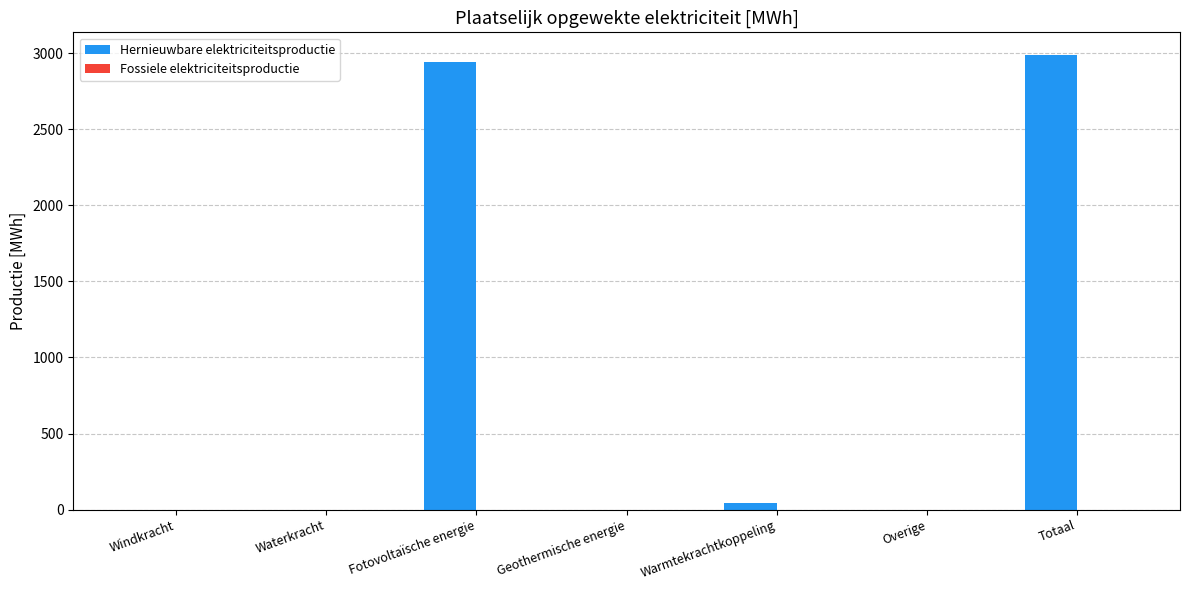

True or false: the data shows 2987.4 at Totaal.

True